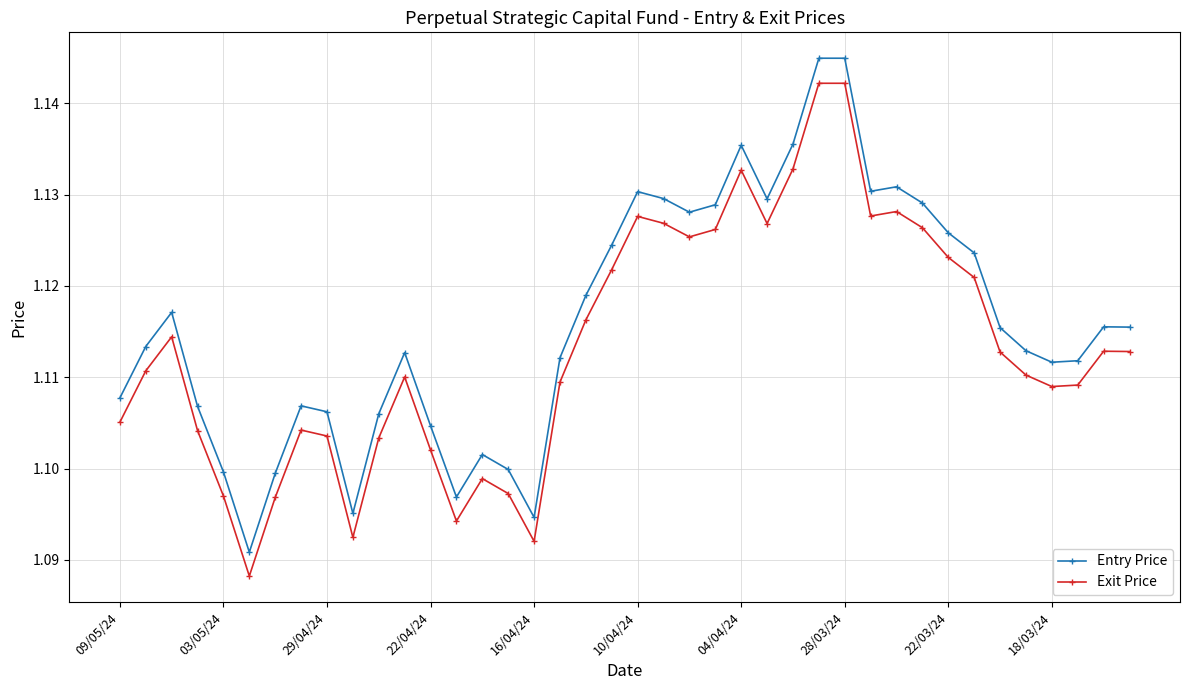

Which series has the largest total across all categories?

Entry Price